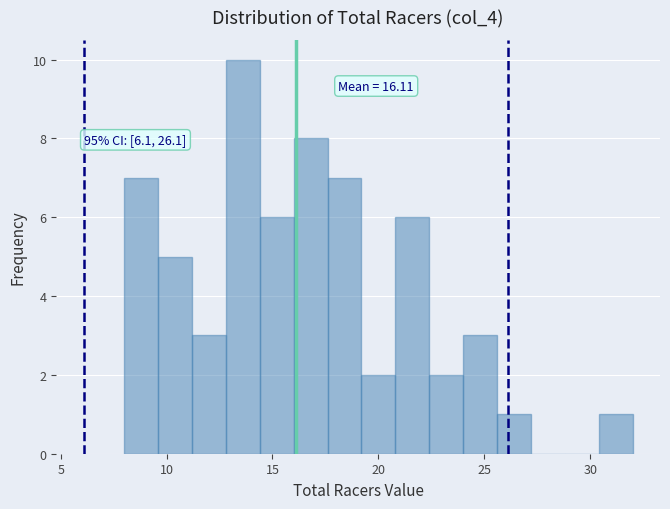

Around what value on the x-axis is the tallest bar? Give the approximate position of its centre, as read against the axis.

13.5